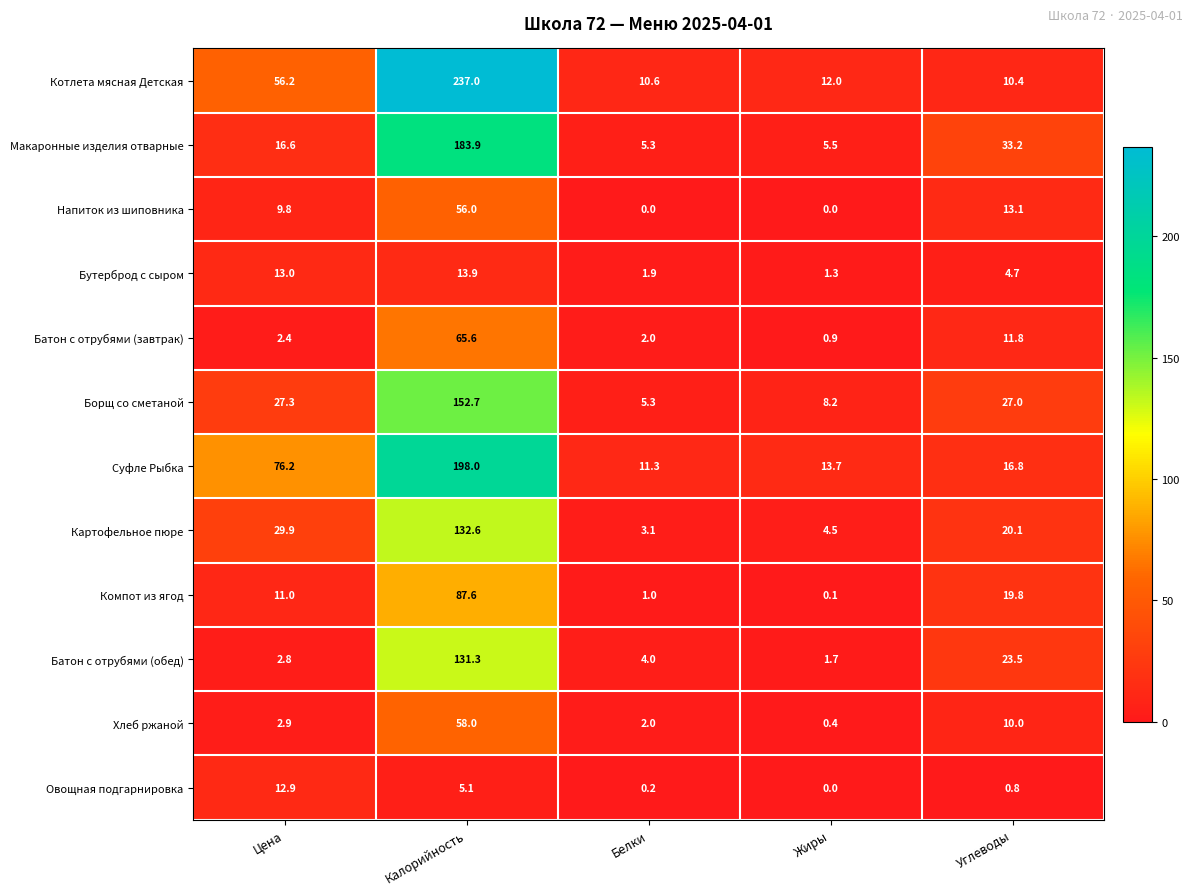

List the labels in order of Компот из ягод value, largest first.

Калорийность, Углеводы, Цена, Белки, Жиры